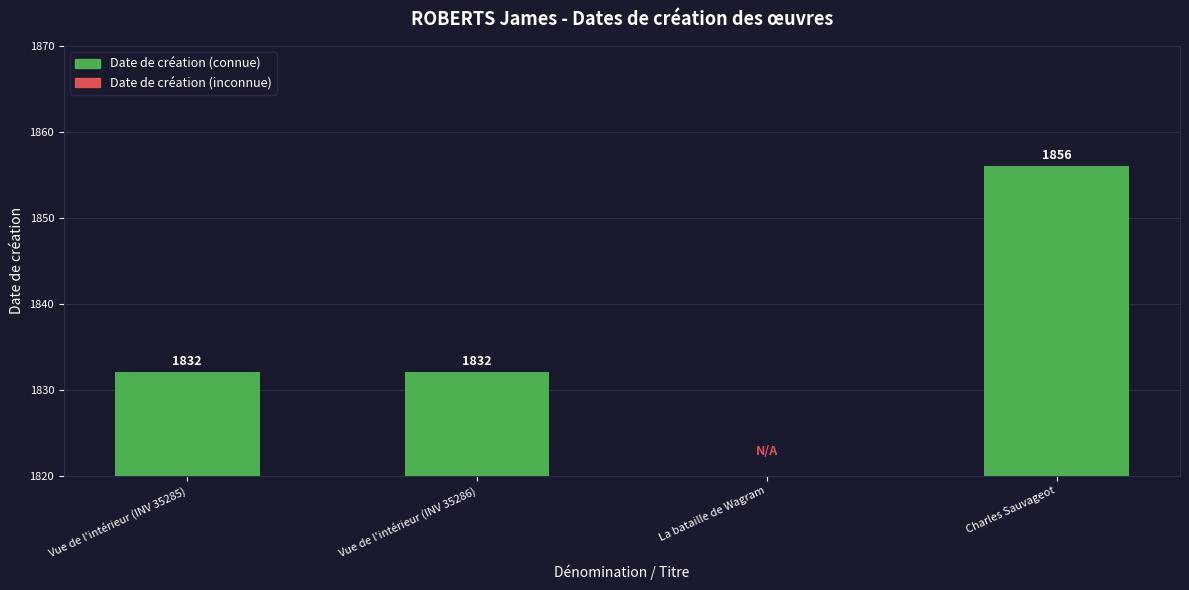

Are the bars grouped side by side (vs. stacked)?

No